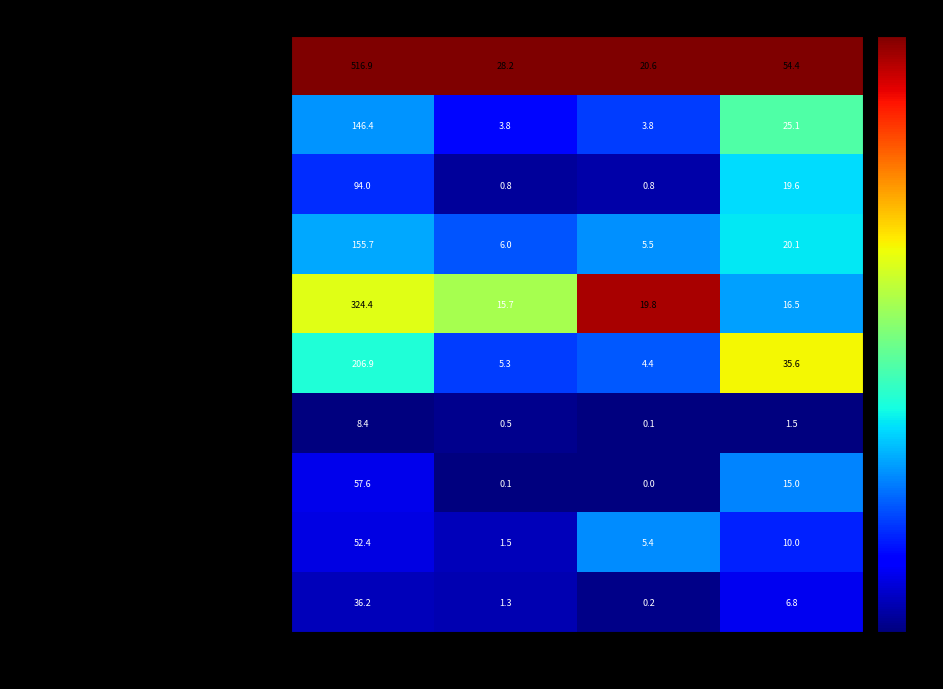

What is the difference between the highest and lowest values at Углеводы?

52.9